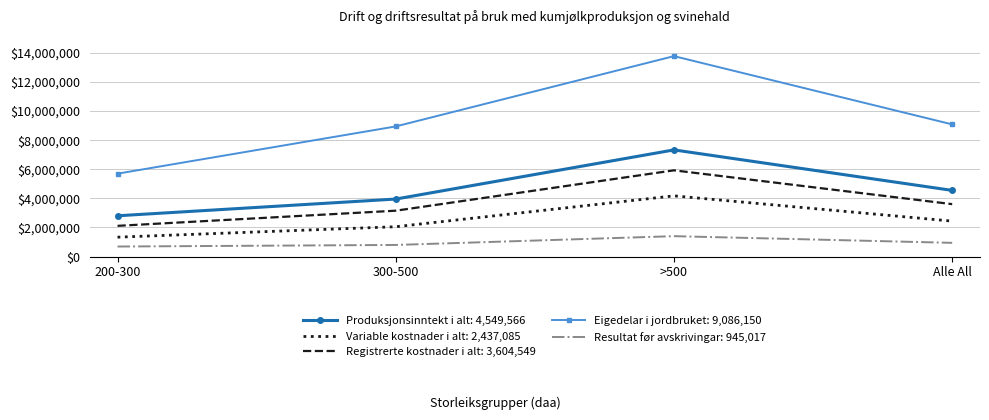

Which category has the highest value across all series?

>500